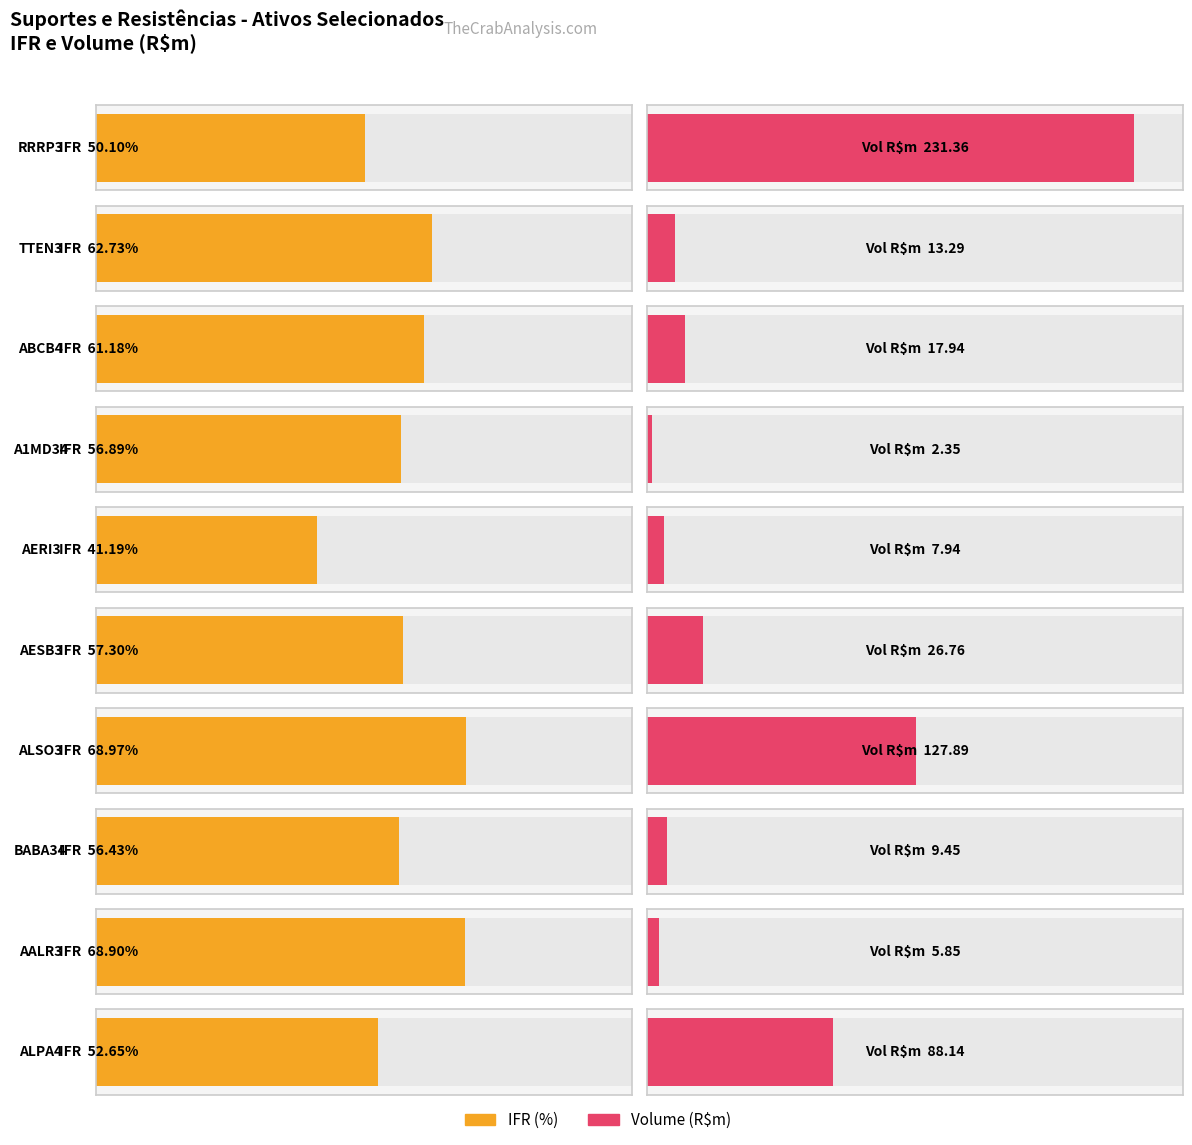

List the labels in order of Vol$m value, largest first.

RRRP3, ALSO3, ALPA4, AESB3, ABCB4, TTEN3, BABA34, AERI3, AALR3, A1MD34